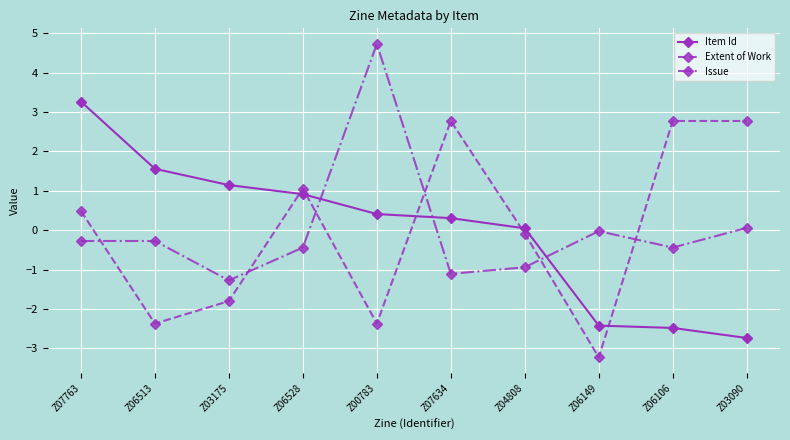

Does the chart have visible grid lines?

Yes